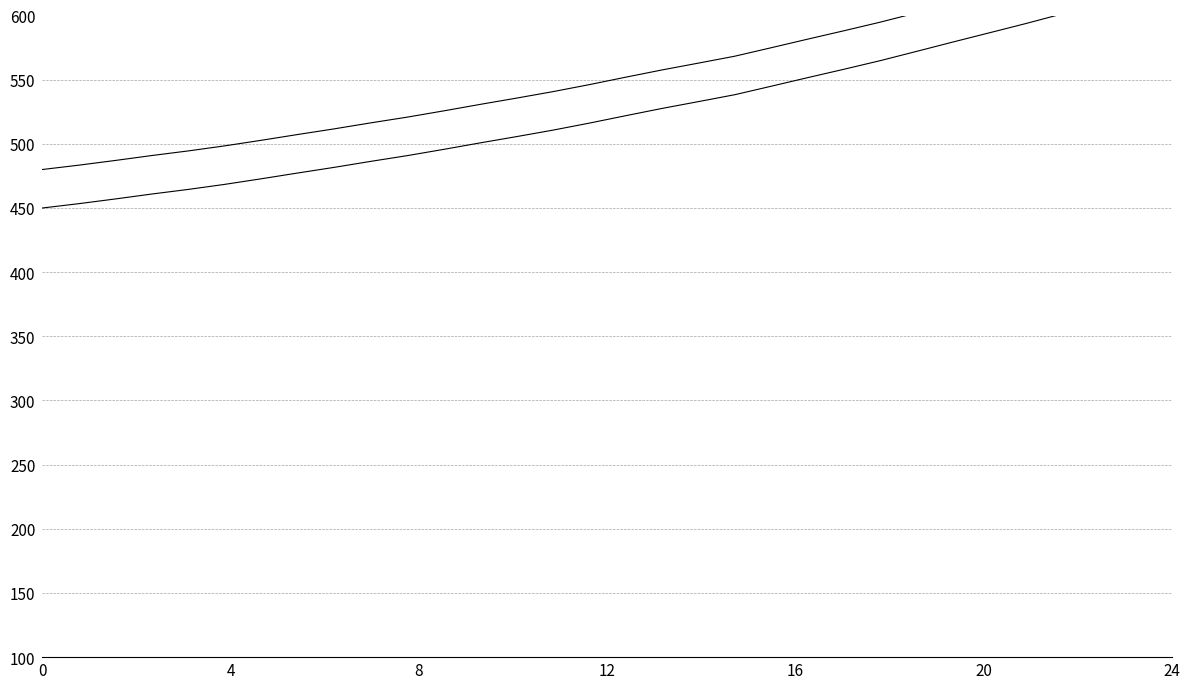

True or false: B and A intersect in this chart.

False